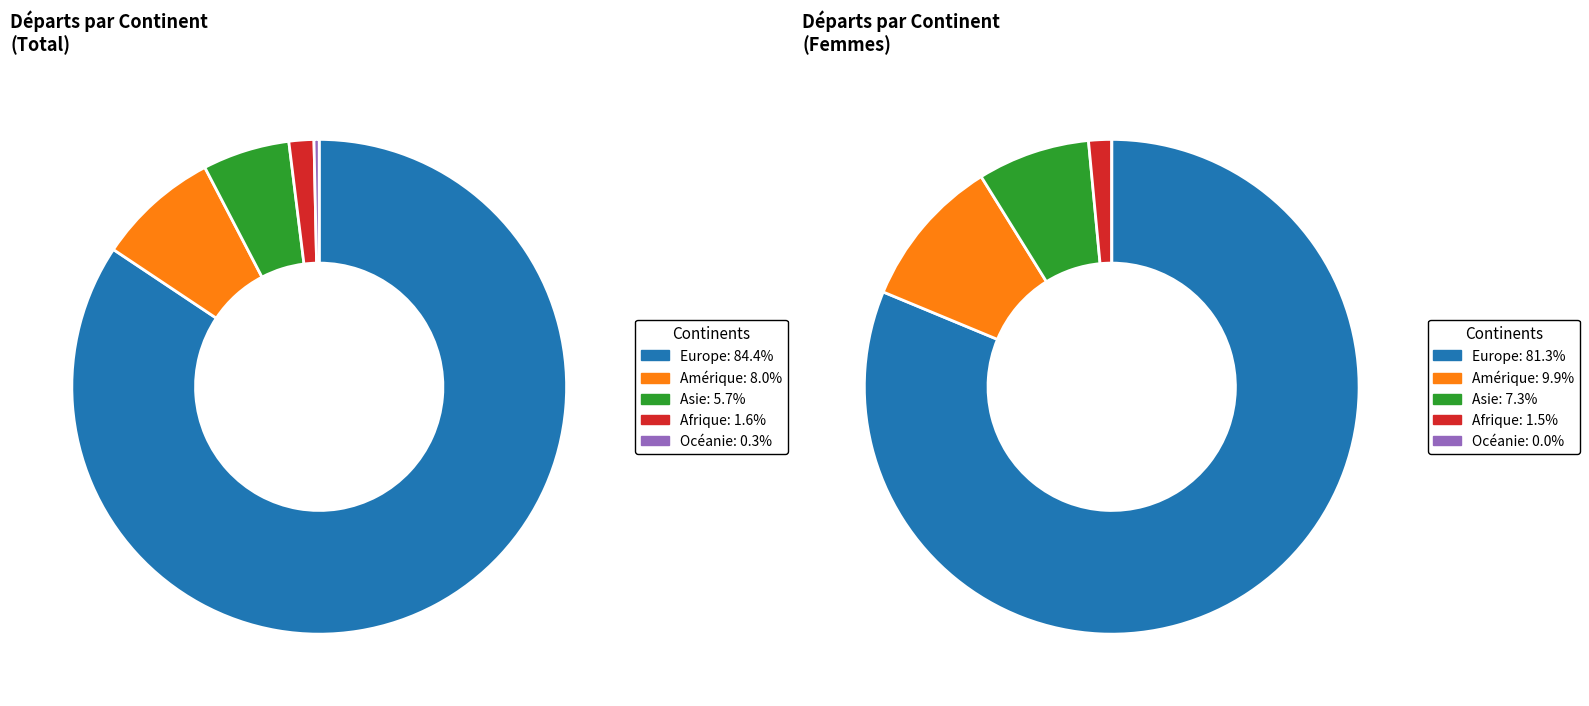

Does Océanie represent more than half of the total?

No